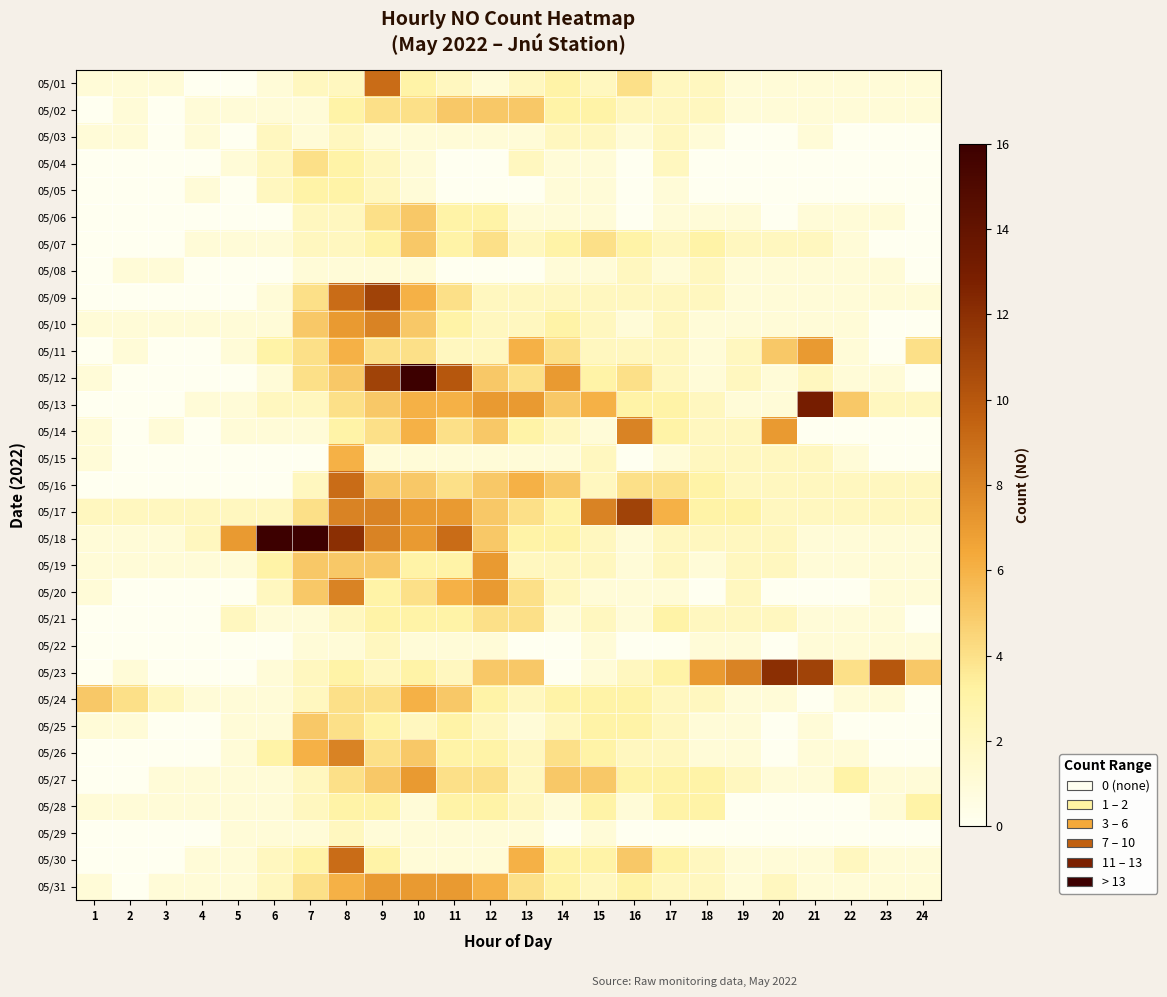

Which has a higher value, 9 or 18?

9